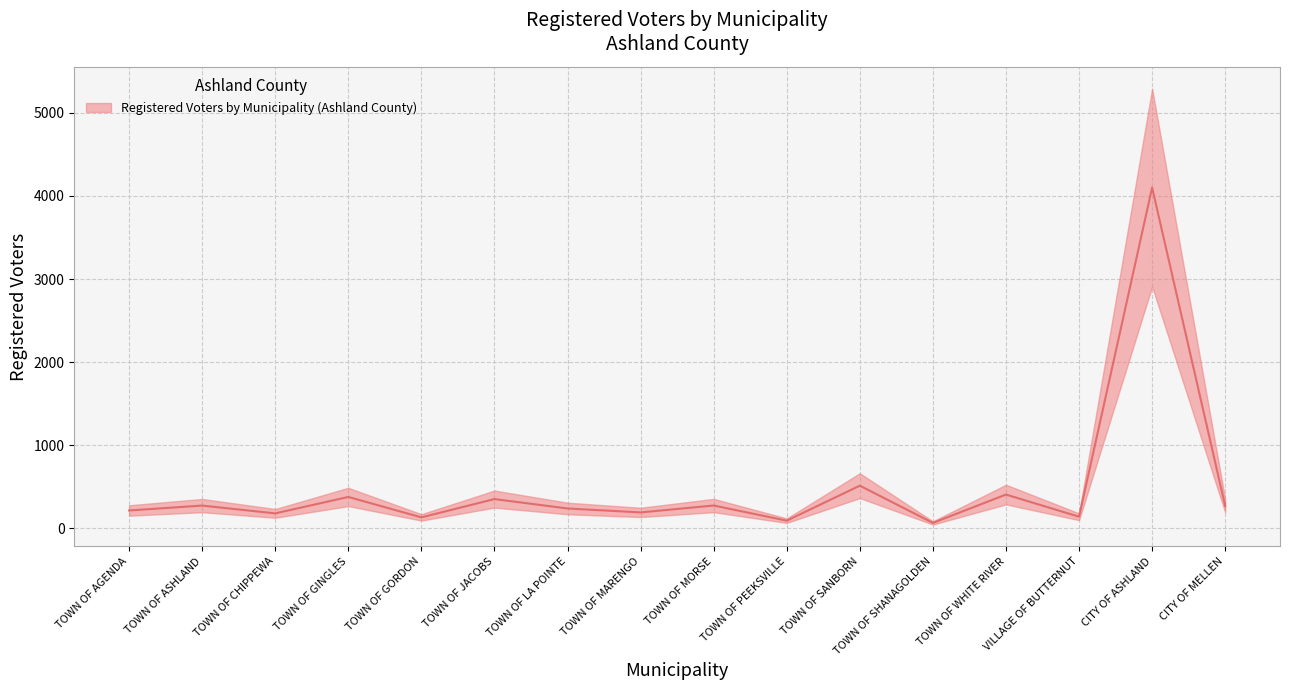

Which has a higher value, TOWN OF PEEKSVILLE or TOWN OF SANBORN?

TOWN OF SANBORN